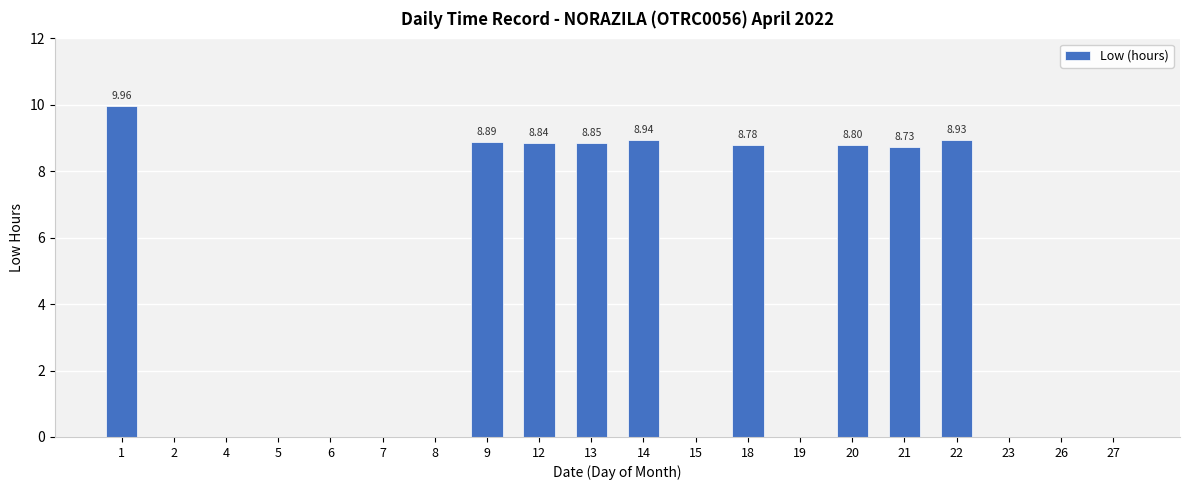

Between 22 and 1, which is larger?

1